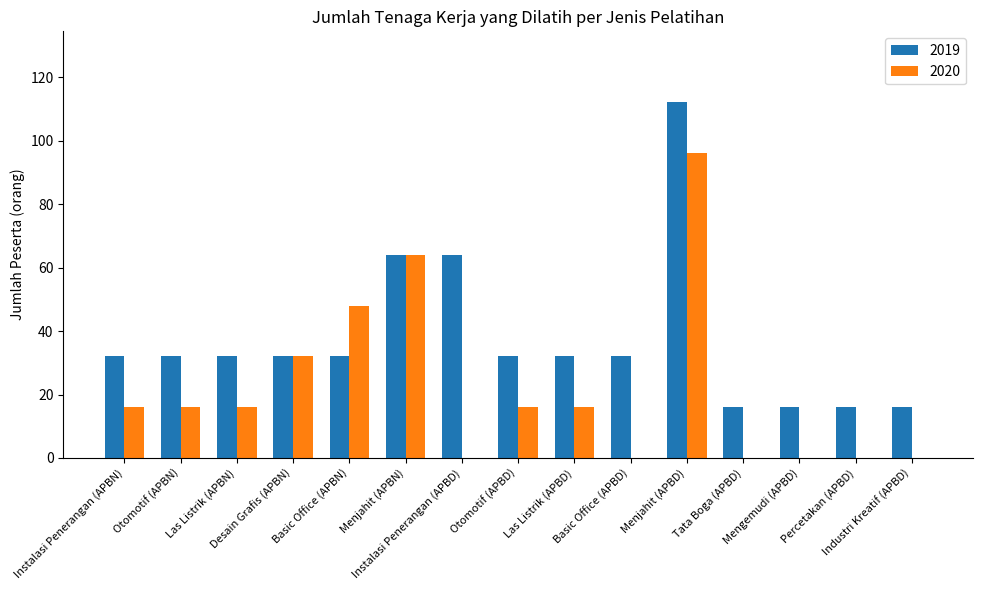

What is the spread (max minus min) of values at Basic Office (APBN)?

16